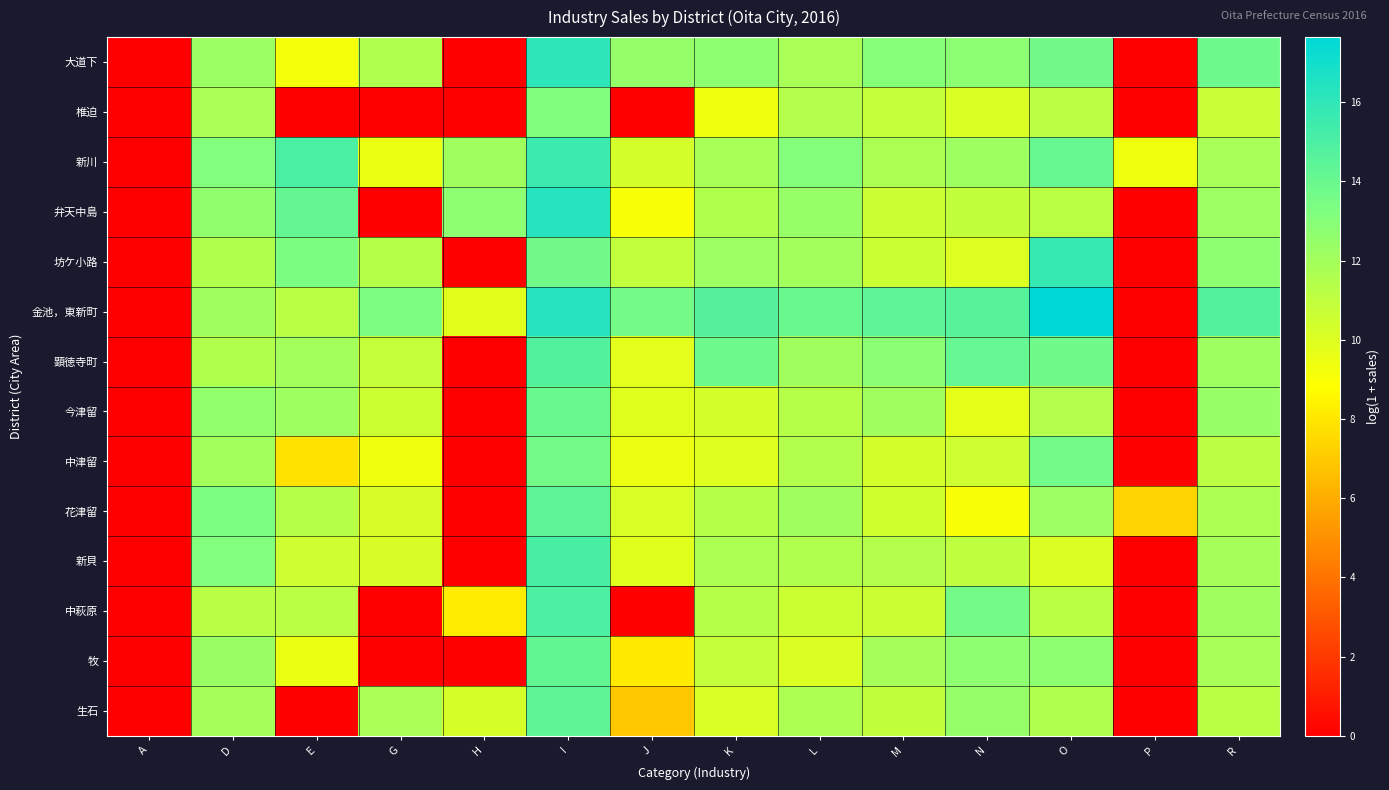

Which series has the widest spread of values?

金池，東新町